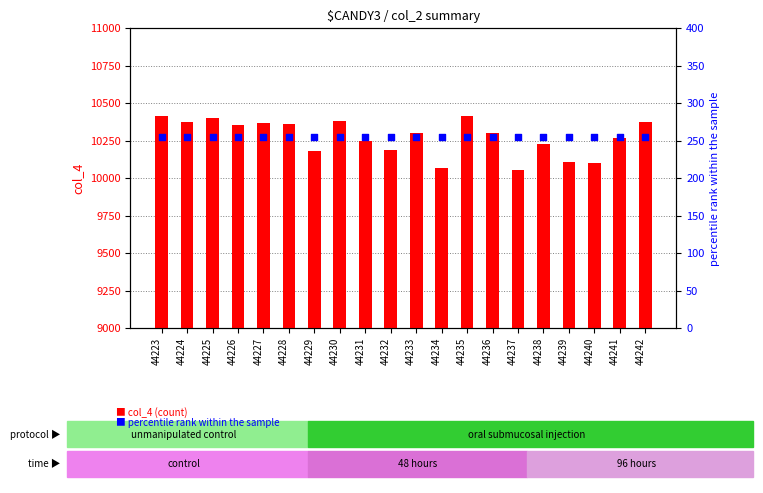

At how many categories does at least one series exceed 8385?

20